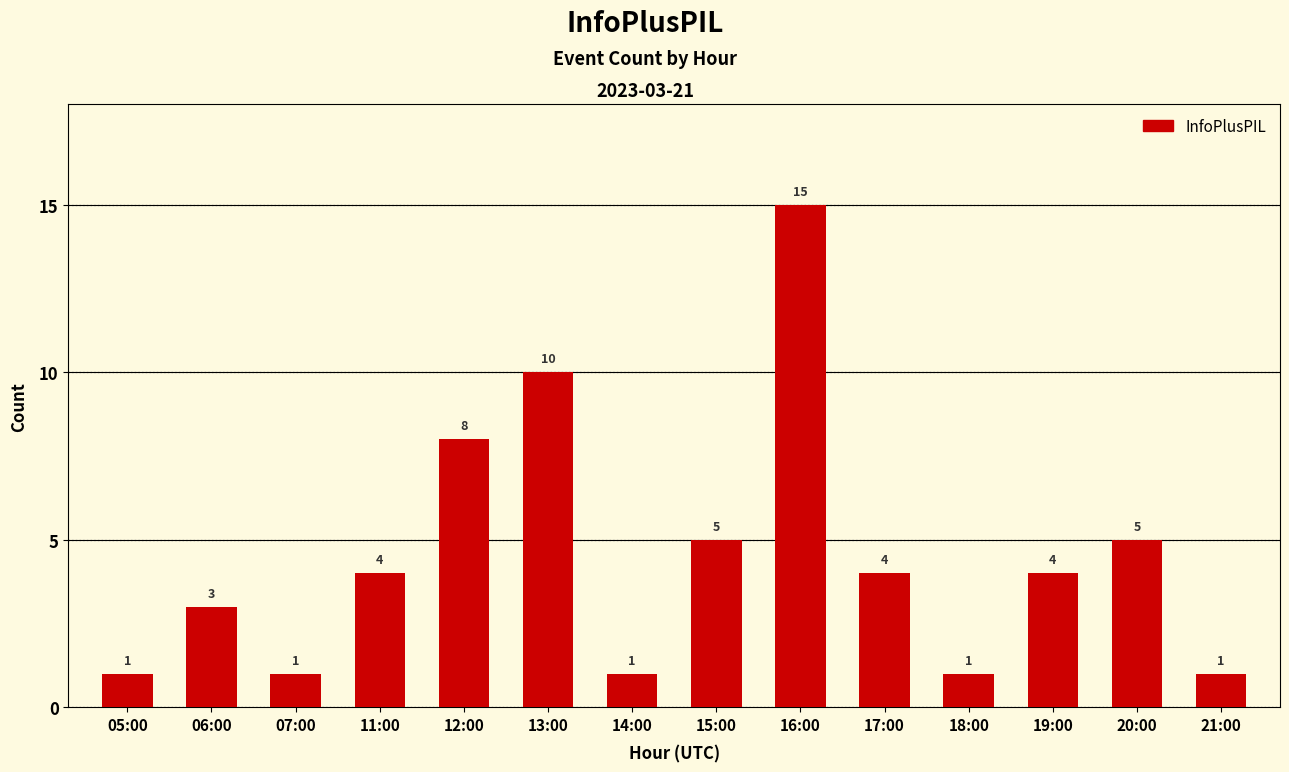

What is the difference between the values at 13:00 and 06:00?

7